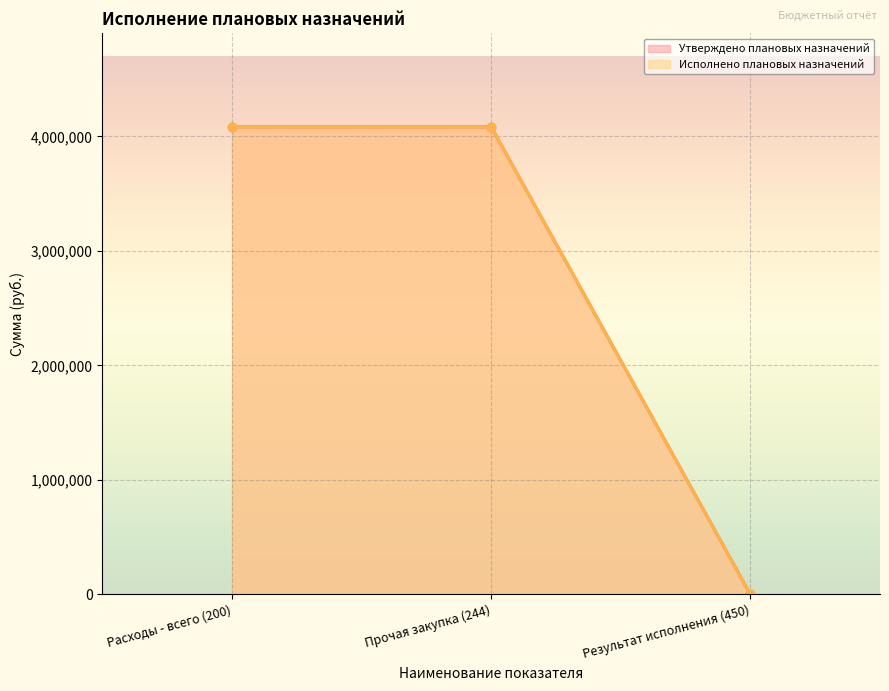

At which label does Исполнено плановых назначений reach its minimum?

Результат исполнения (450)